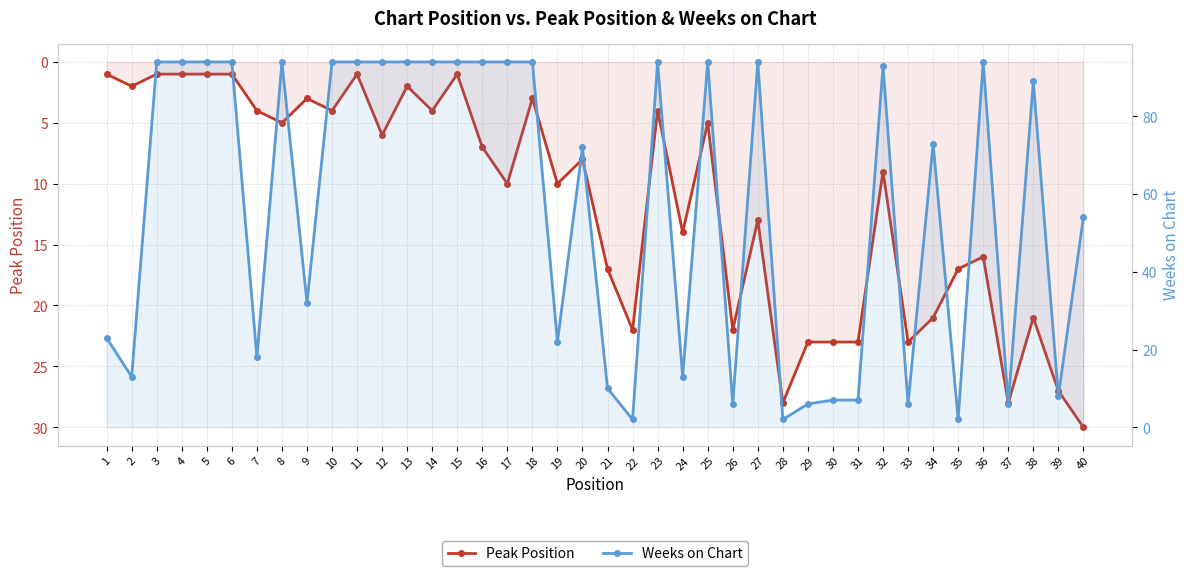

At which label is Peak Position closest to 15?

24